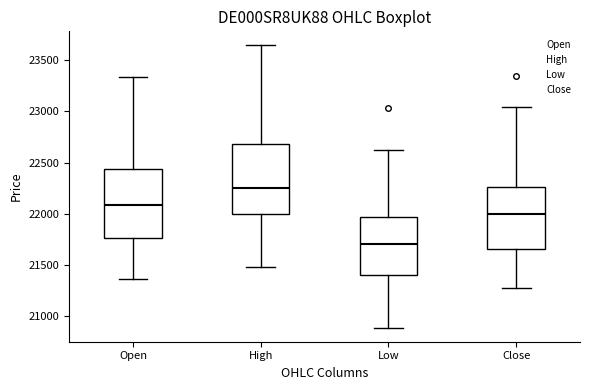

Reading left to right, read every box against the y-axis: the position of its median line, the range the box covers, and the ends of its whiskers. The values are not printed on the chart, so give them approximately, as read against the axis.

Open: median 22100, box 21750 to 22450, whiskers 21350 to 23350
High: median 22250, box 22000 to 22700, whiskers 21500 to 23650
Low: median 21700, box 21400 to 21950, whiskers 20900 to 22650
Close: median 22000, box 21650 to 22250, whiskers 21300 to 23050